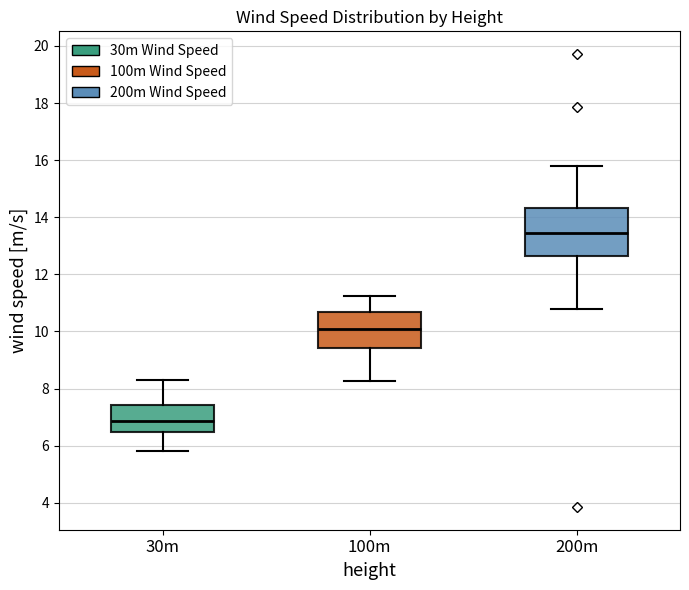

Reading left to right, read every box against the y-axis: the position of its median line, the range the box covers, and the ends of its whiskers. The values are not printed on the chart, so give them approximately, as read against the axis.

30m: median 6.8, box 6.4 to 7.4, whiskers 5.8 to 8.2
100m: median 10.0, box 9.4 to 10.6, whiskers 8.2 to 11.2
200m: median 13.4, box 12.6 to 14.4, whiskers 10.8 to 15.8